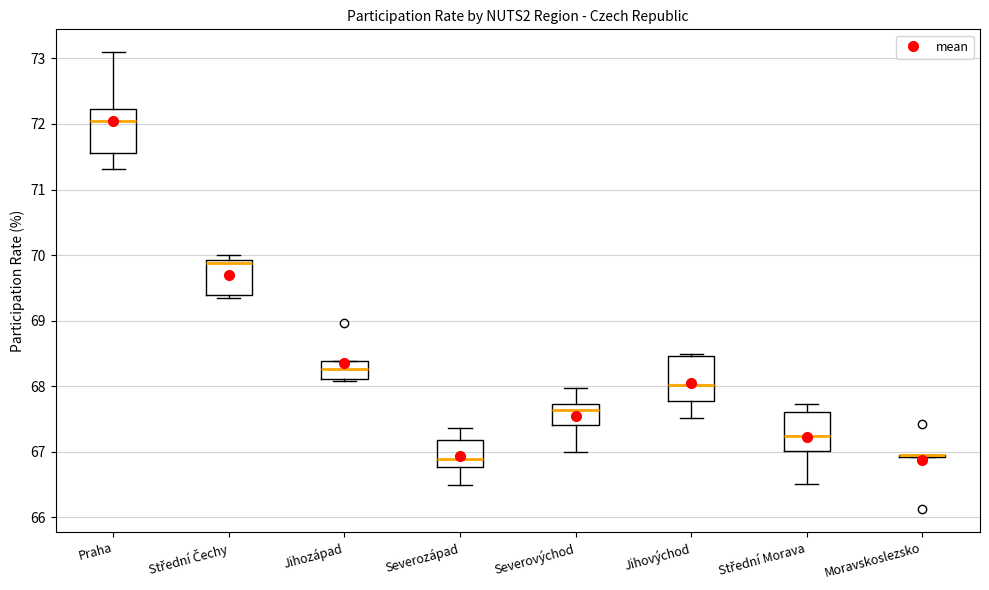

Reading left to right, transcribe this box plot: for each box, give where its median line is, the range the box spans, and where its two whiskers end, as read against the y-axis. The values are not printed on the chart, so give them approximately, as read against the axis.

Praha: median 72.0, box 71.6 to 72.2, whiskers 71.3 to 73.1
Střední Čechy: median 69.9 (just below the box's upper edge), box 69.4 to 69.9, whiskers 69.3 to 70.0
Jihozápad: median 68.3, box 68.1 to 68.4, whiskers 68.1 to 68.4
Severozápad: median 66.9, box 66.8 to 67.2, whiskers 66.5 to 67.4
Severovýchod: median 67.6, box 67.4 to 67.7, whiskers 67.0 to 68.0
Jihovýchod: median 68.0, box 67.8 to 68.5, whiskers 67.5 to 68.5 (just above the box's upper edge)
Střední Morava: median 67.2, box 67.0 to 67.6, whiskers 66.5 to 67.7
Moravskoslezsko: box collapsed to a line at 67.0, whiskers 66.9 to 67.0